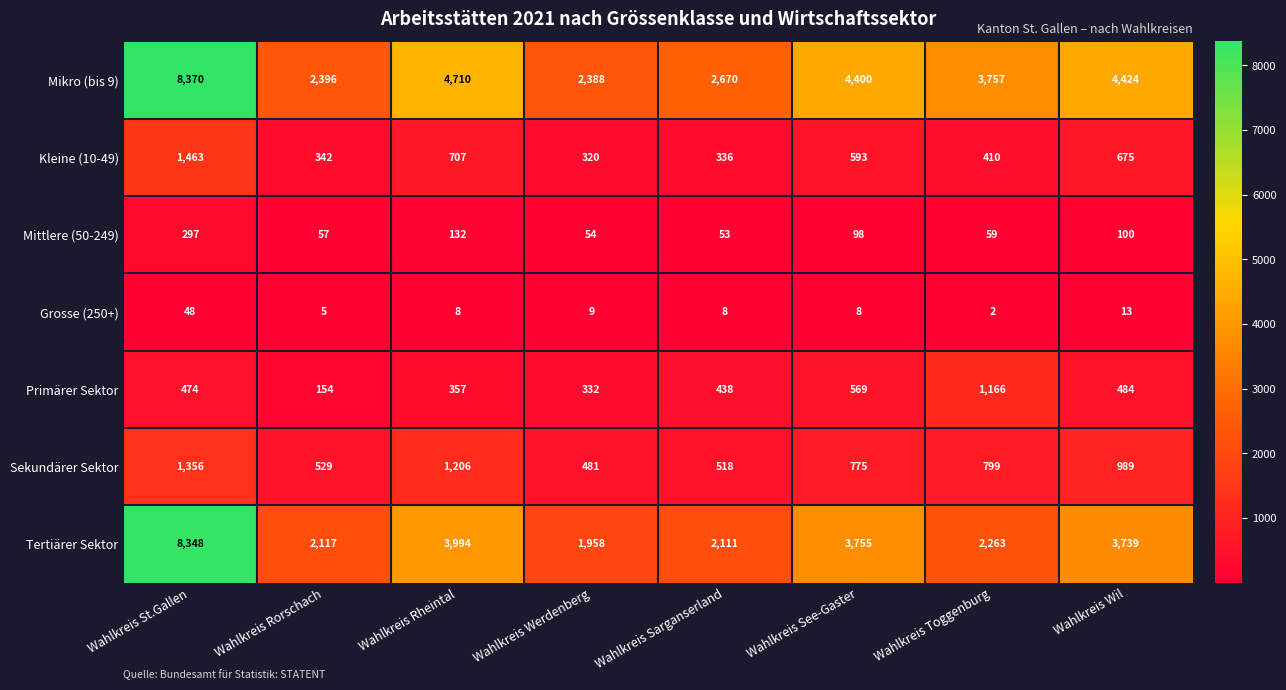

What is the total value across all series at Wahlkreis St.Gallen?

20356